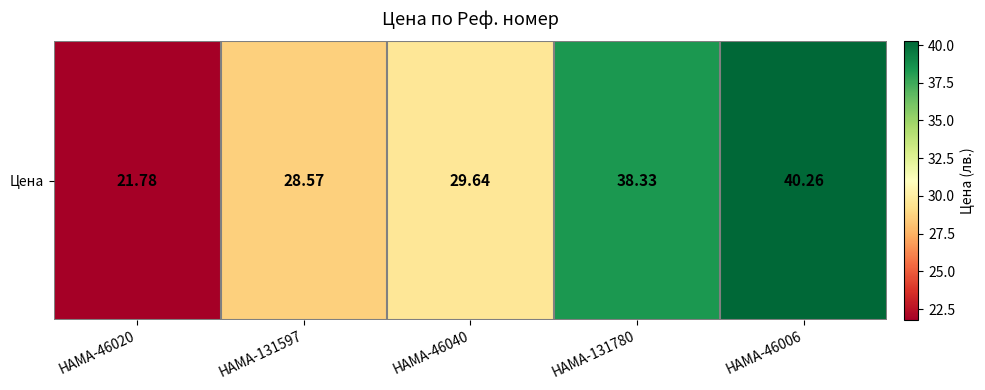

Count the number of data series in this chart.

1